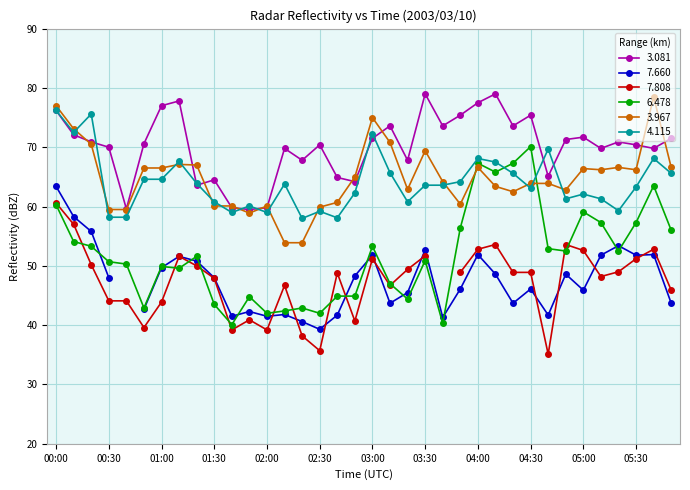

Which has a higher value, 04:20 or 02:20?

04:20